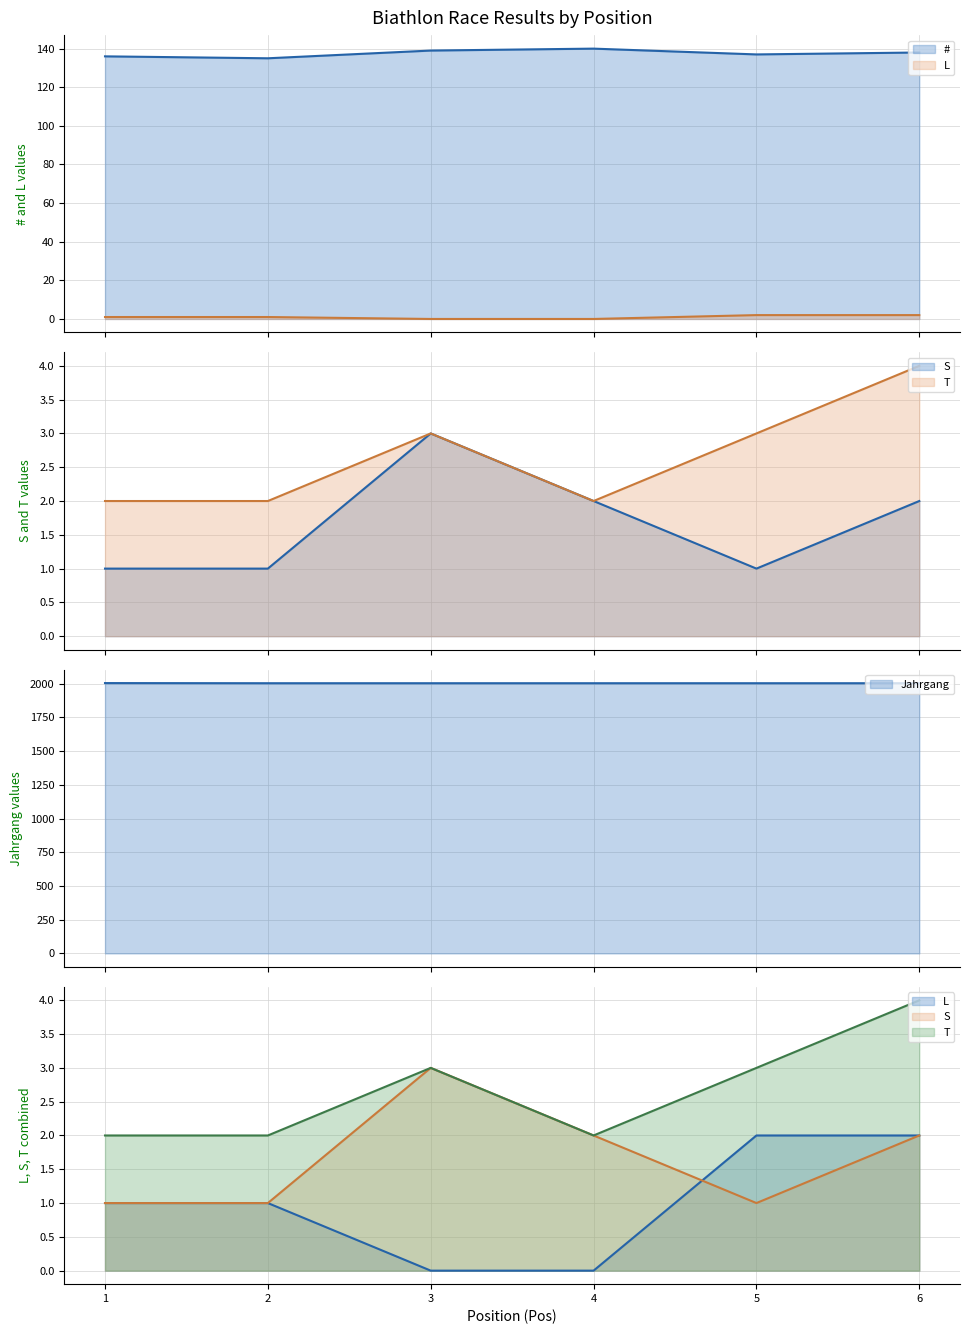

Which has a higher value, 1 or 4?

4